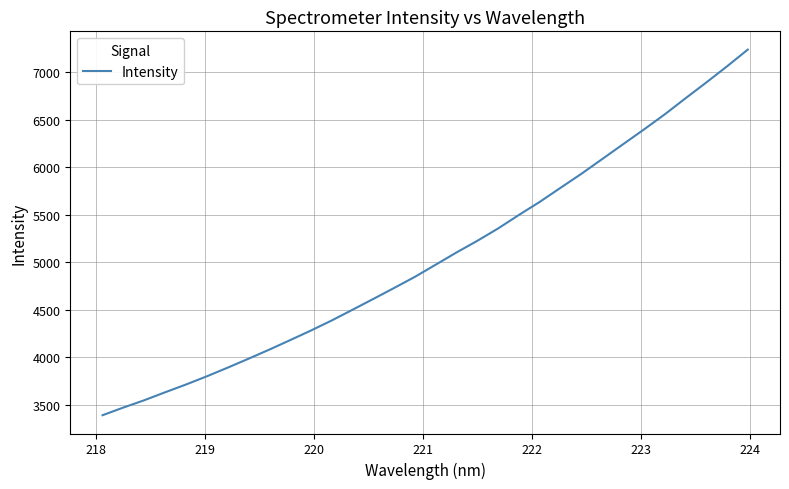

What is the minimum value shown in the chart?

3388.8